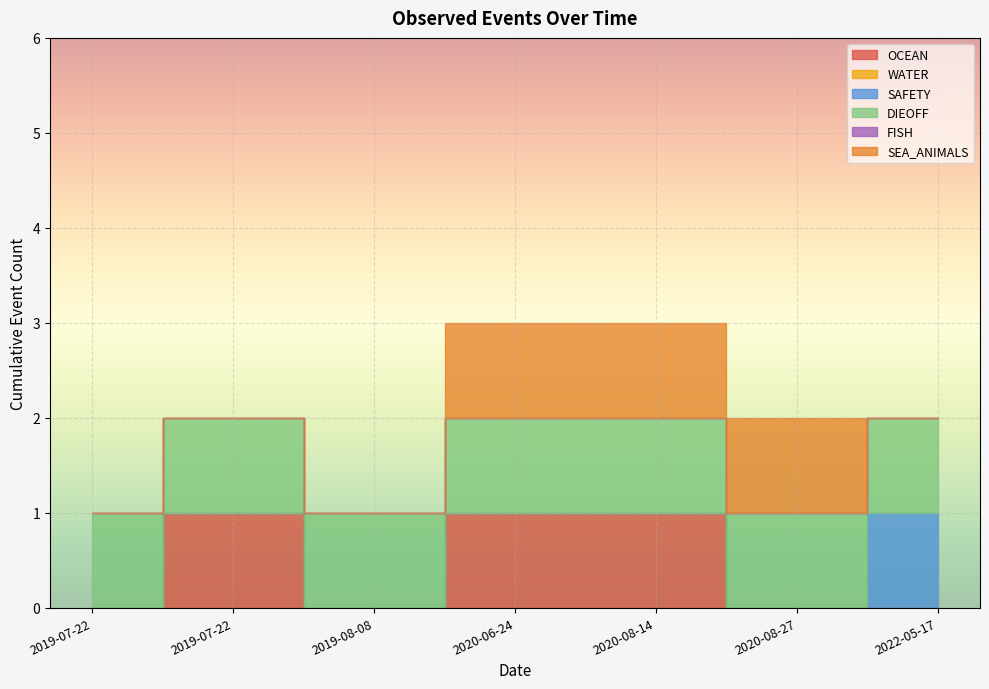

Which has a higher value, 2019-08-08 or 2020-08-14?

2020-08-14